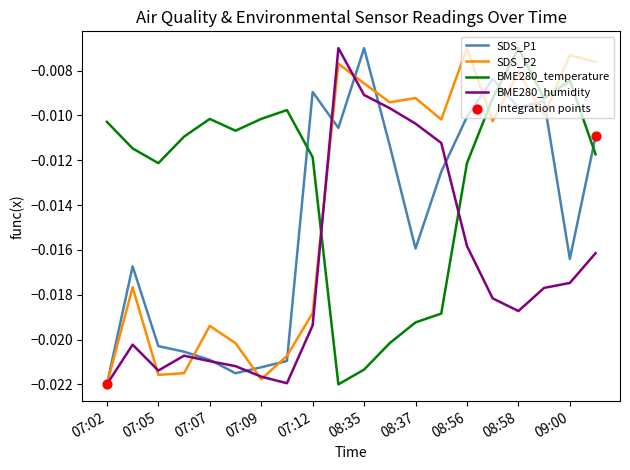

List the series in order of their overall mean, highest first.

BME280_temperature, SDS_P2, SDS_P1, BME280_humidity